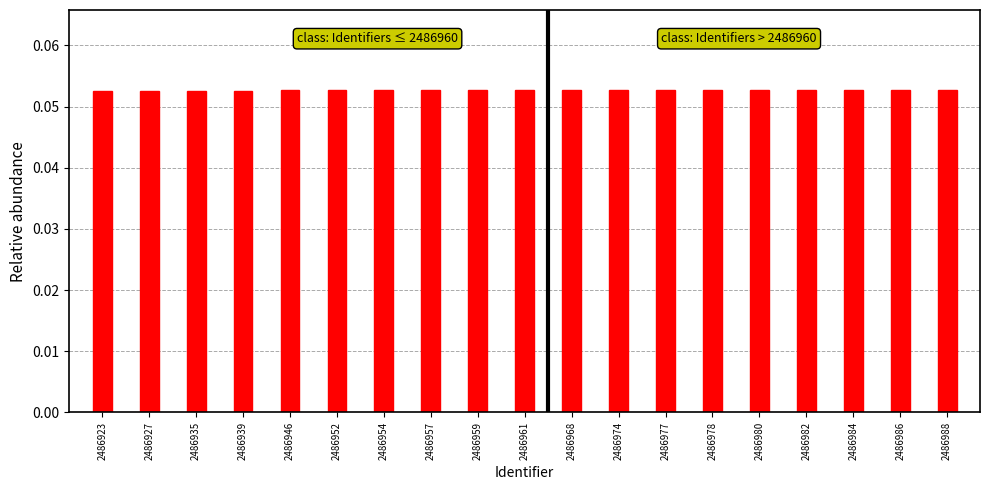

Is it true that the value at 2486968 is 0.0?

False